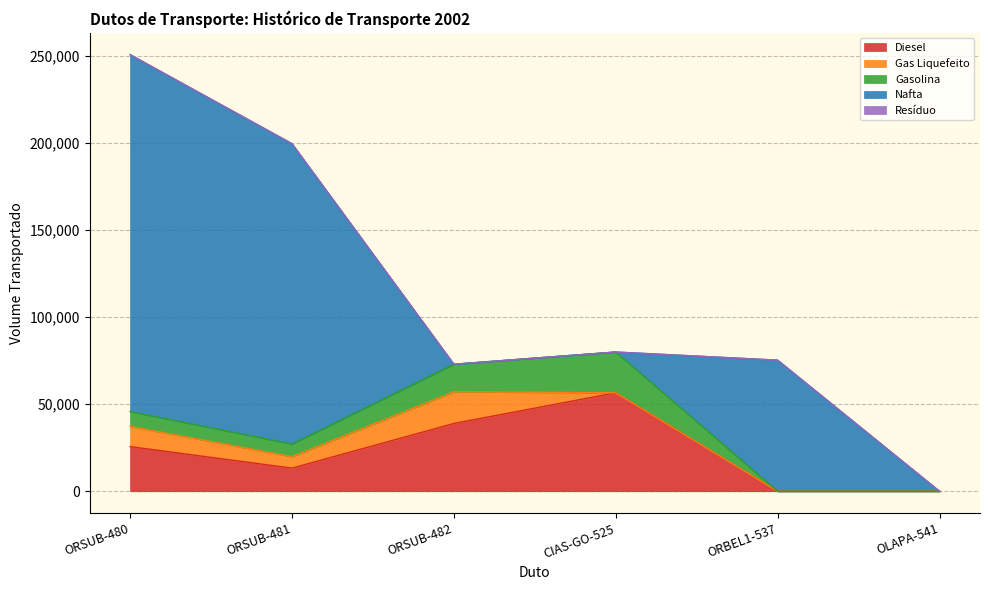

Reading left to right, extract all data points from this chart.

Diesel: ORSUB-480=25668	ORSUB-481=13303	ORSUB-482=38971	CIAS-GO-525=56600	ORBEL1-537=0	OLAPA-541=0
Gas Liquefeito: ORSUB-480=11583	ORSUB-481=6582	ORSUB-482=18165	CIAS-GO-525=0	ORBEL1-537=0	OLAPA-541=0
Gasolina: ORSUB-480=8595	ORSUB-481=7271	ORSUB-482=15866	CIAS-GO-525=23428	ORBEL1-537=0	OLAPA-541=0
Nafta: ORSUB-480=205087	ORSUB-481=172591	ORSUB-482=0	CIAS-GO-525=0	ORBEL1-537=75356	OLAPA-541=0
Resíduo: ORSUB-480=0	ORSUB-481=0	ORSUB-482=0	CIAS-GO-525=0	ORBEL1-537=0	OLAPA-541=0